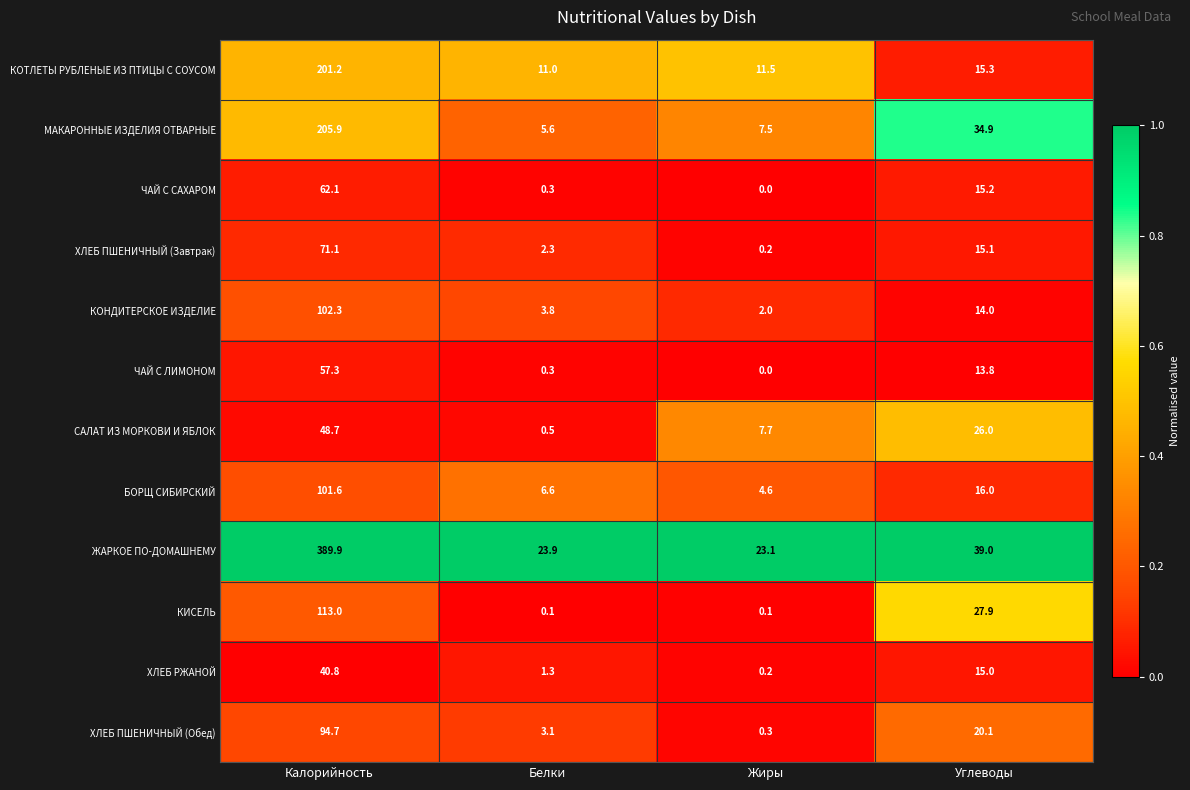

At which label is ХЛЕБ ПШЕНИЧНЫЙ (Обед) closest to 47?

Углеводы